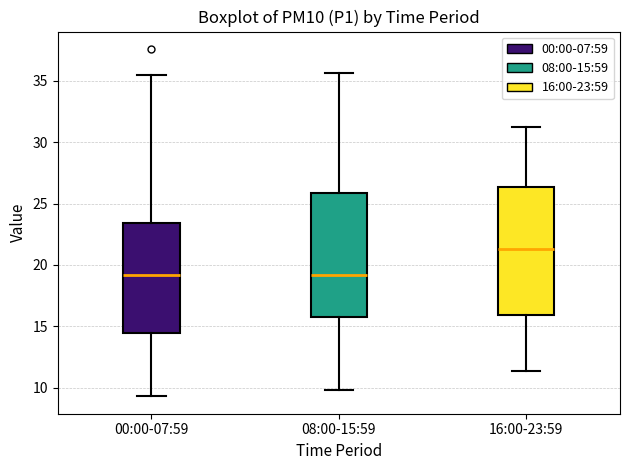

Reading left to right, transcribe this box plot: for each box, give where its median line is, the range the box spans, and where its two whiskers end, as read against the y-axis. The values are not printed on the chart, so give them approximately, as read against the axis.

00:00-07:59: median 19.0, box 14.5 to 23.5, whiskers 9.5 to 35.5
08:00-15:59: median 19.0, box 15.5 to 26.0, whiskers 10.0 to 35.5
16:00-23:59: median 21.5, box 16.0 to 26.5, whiskers 11.5 to 31.0